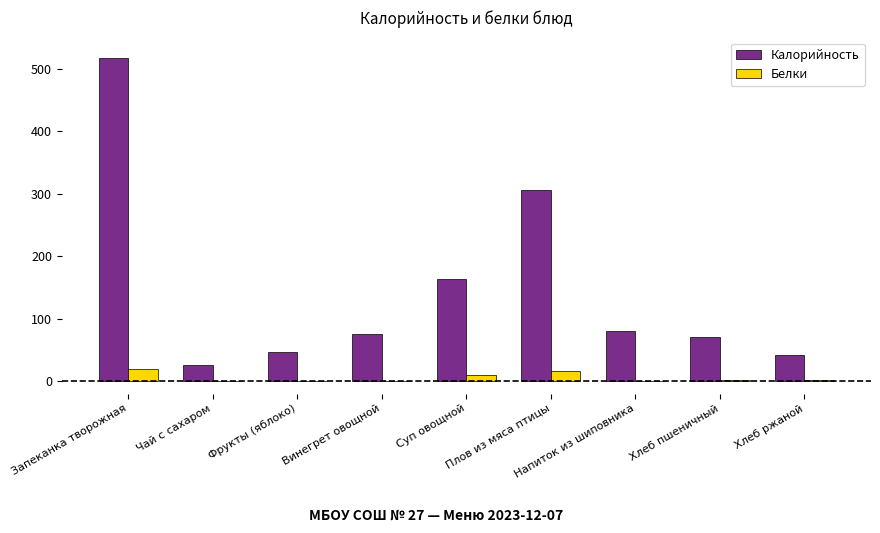

What is the sum of all Белки values?

50.9